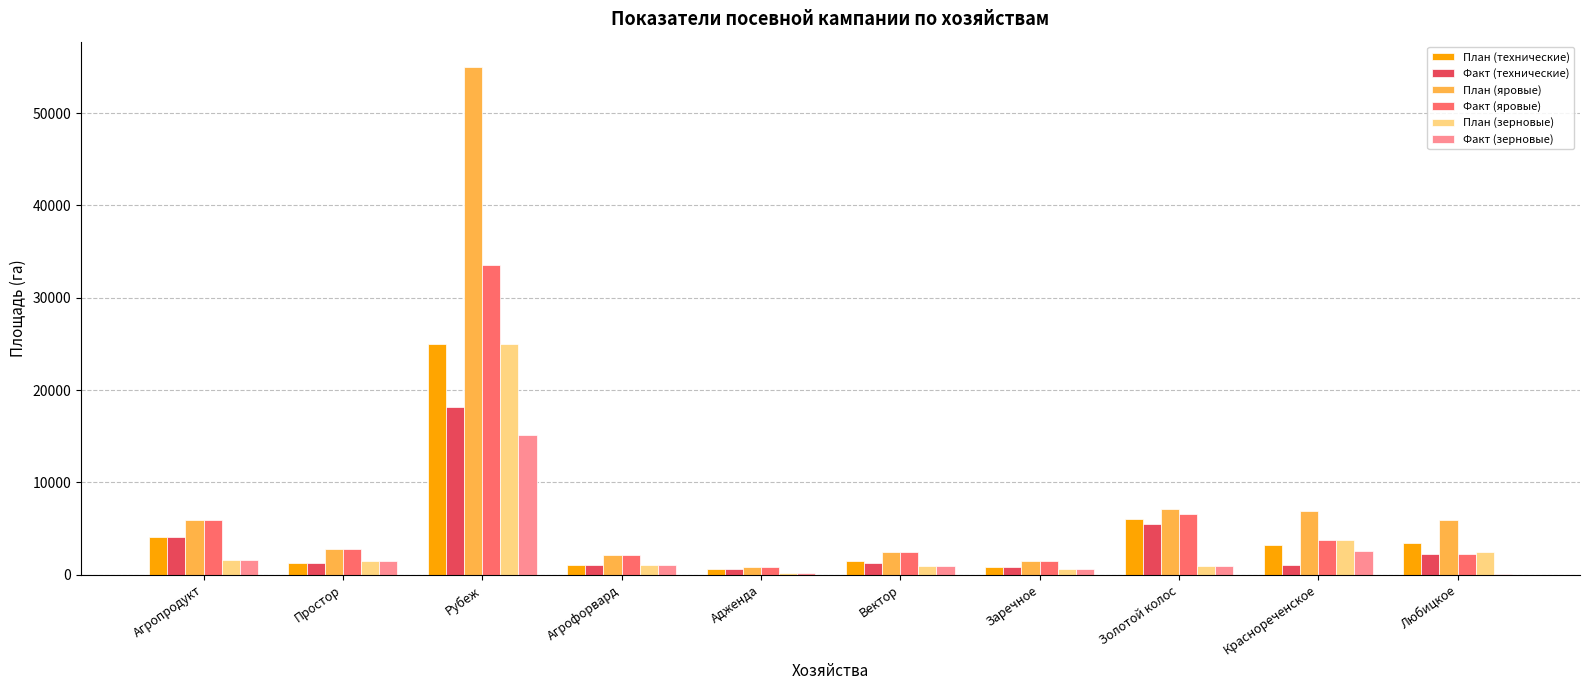

At which label does Факт (технические) first exceed 1300?

Агропродукт